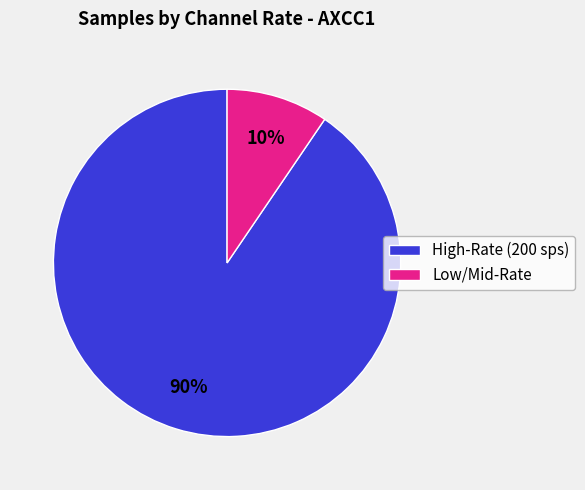

Is there any slice that represents more than half of the pie?

Yes